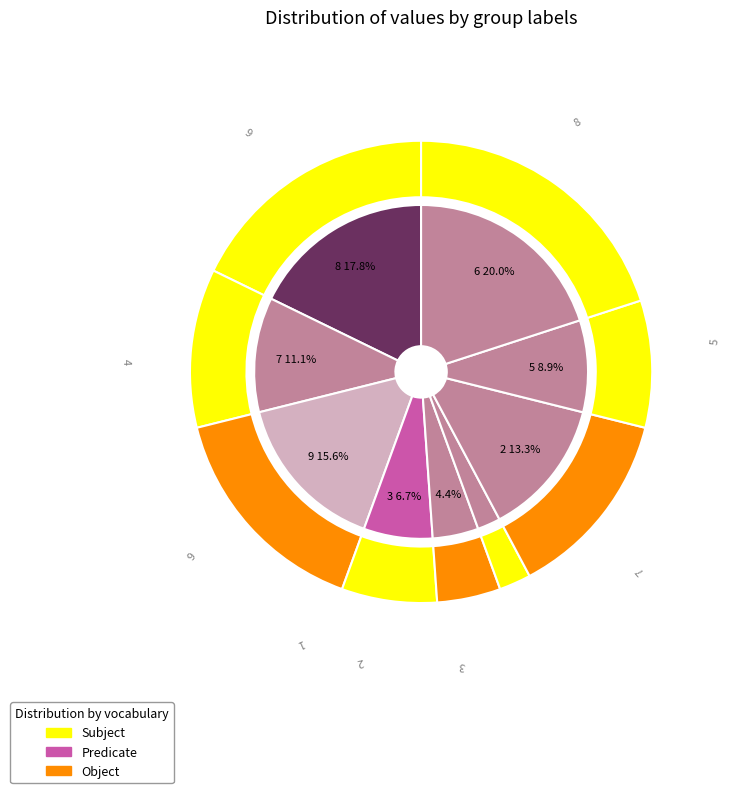

Which category has the biggest portion of the pie?

6